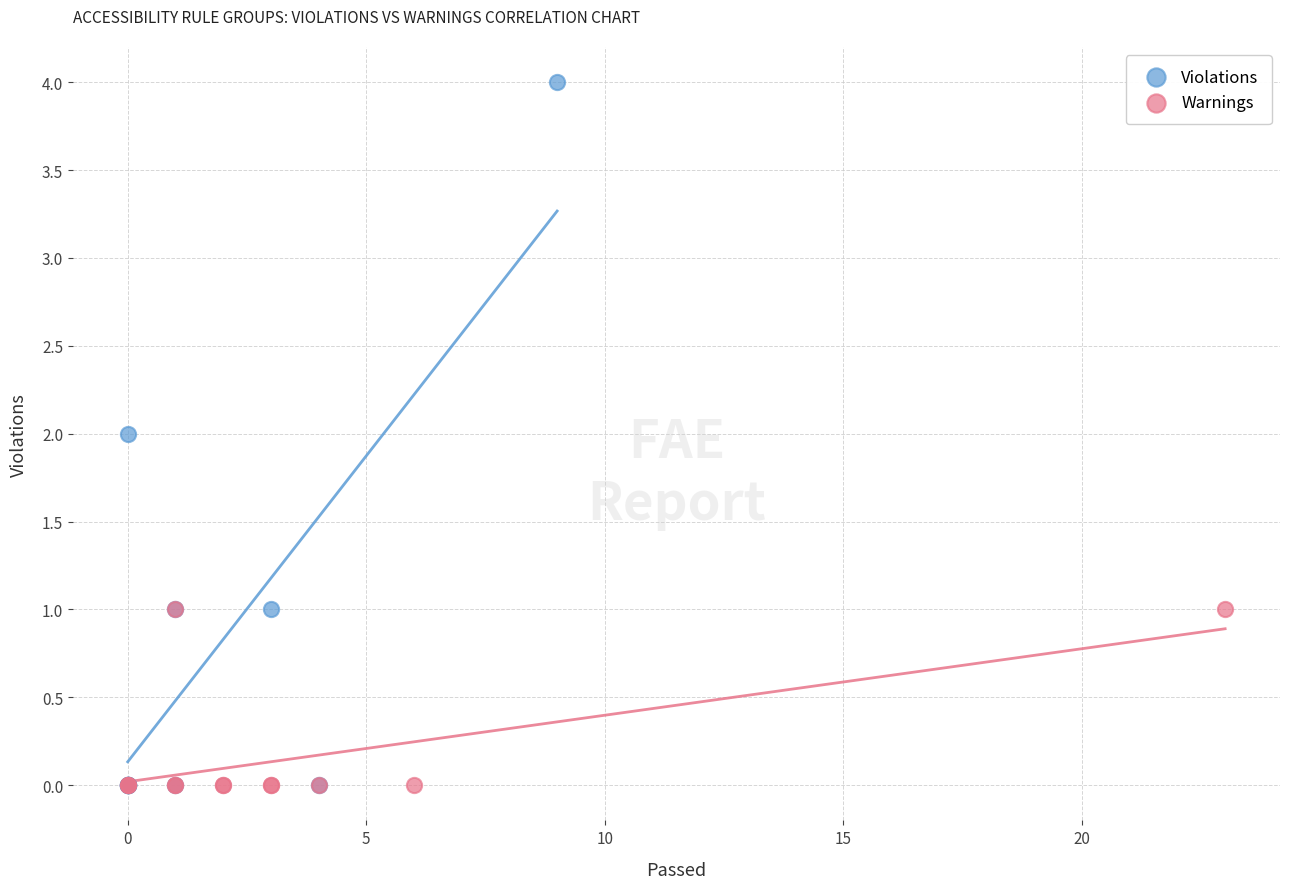

Which series has the largest Y range (max minus min)?

Violations